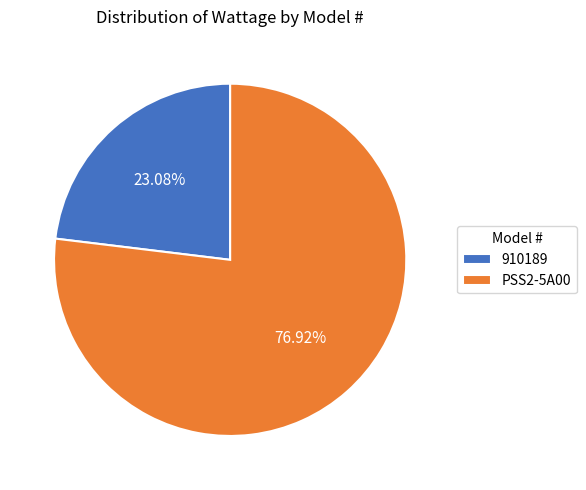

Does 910189 account for over 50% of the chart?

No